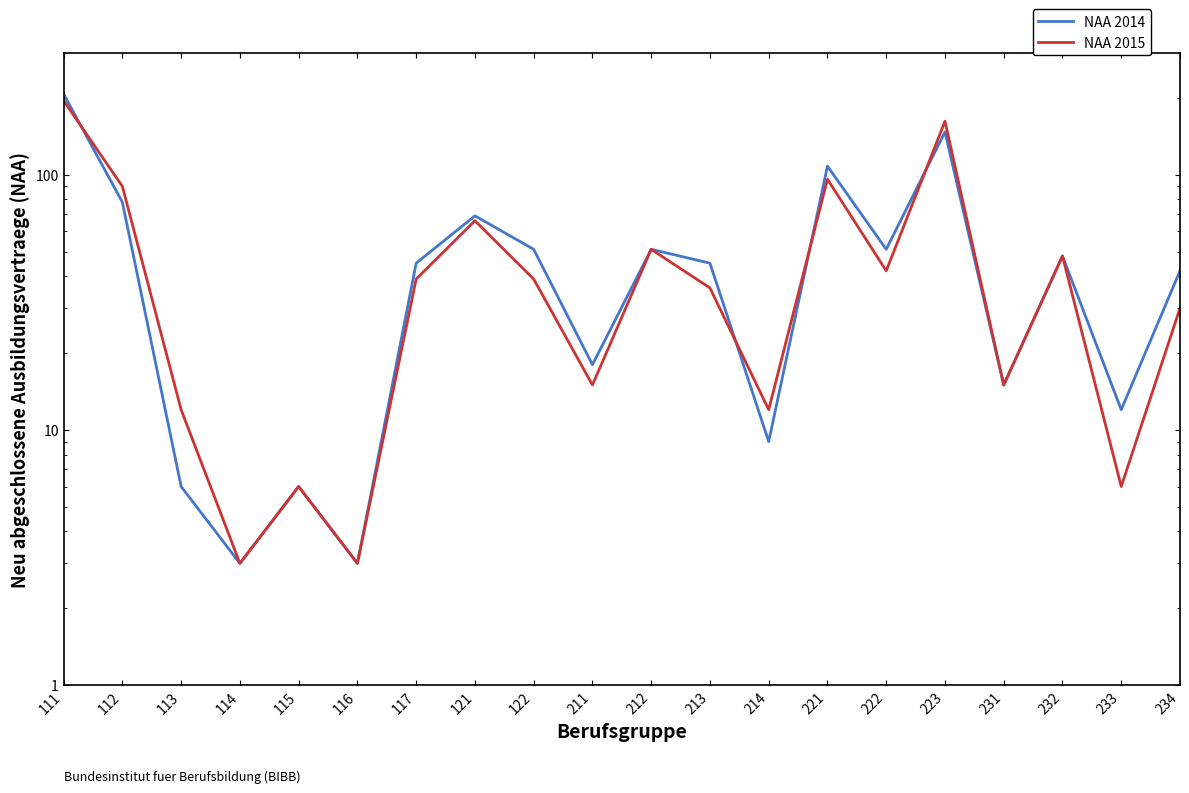

At which label does NAA 2014 reach its peak?

111